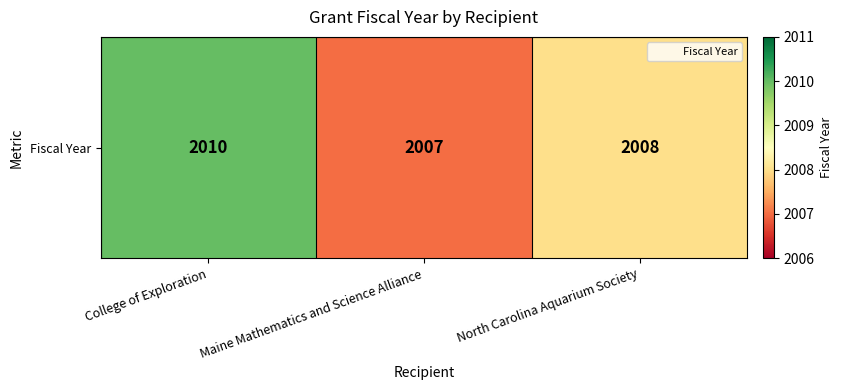

Where does the data first go above 2008?

College of Exploration